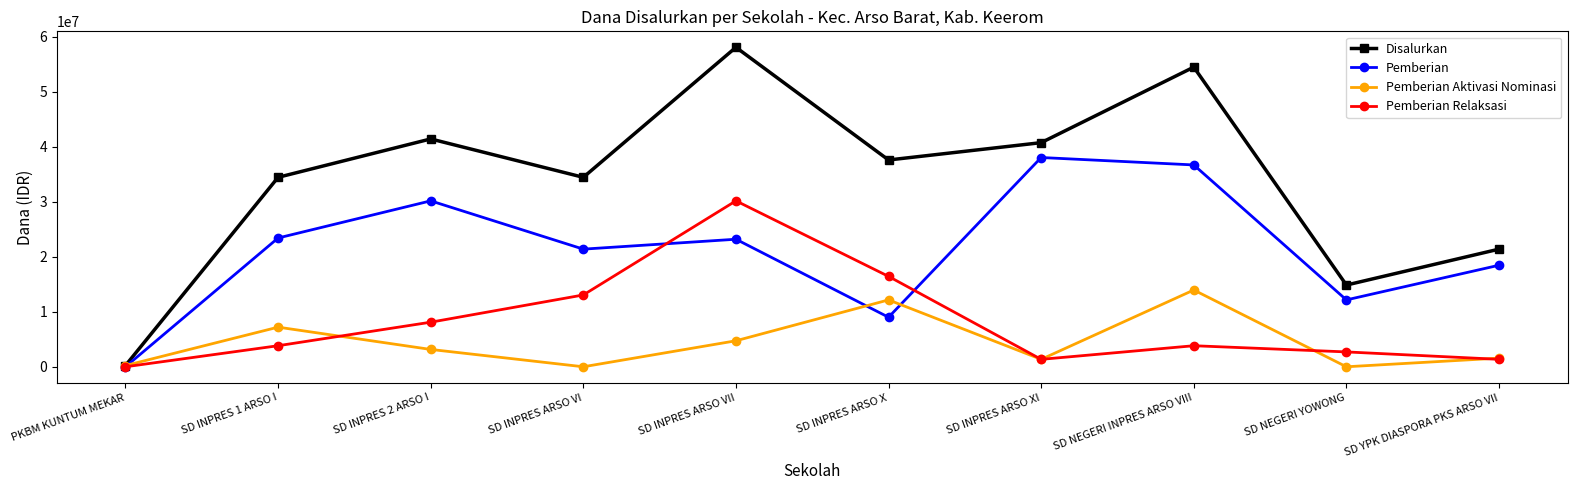

The Disalurkan series shows 26777660 at SD NEGERI INPRES ARSO VIII. True or false?

False